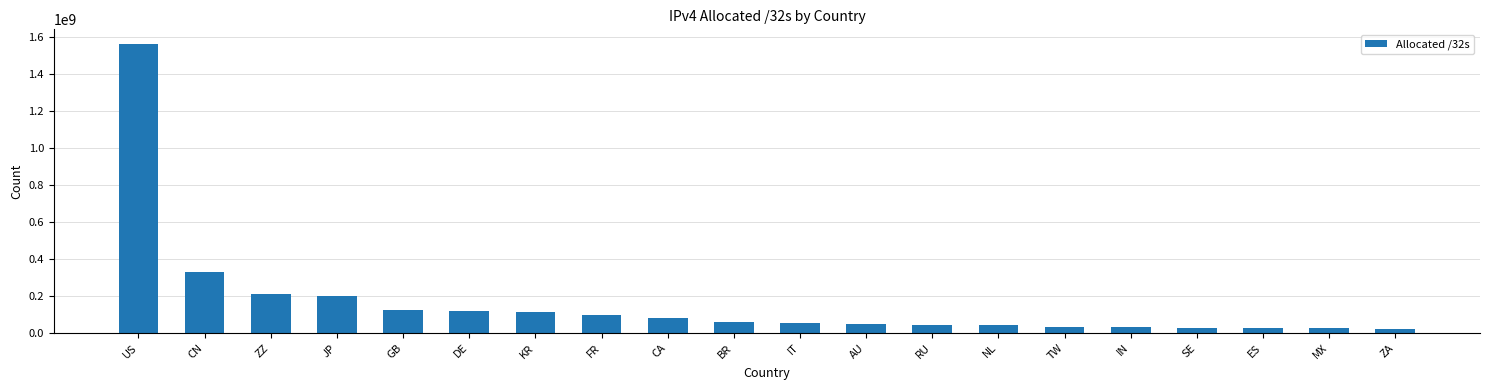

What is the label of the 14th bar from the left?

NL